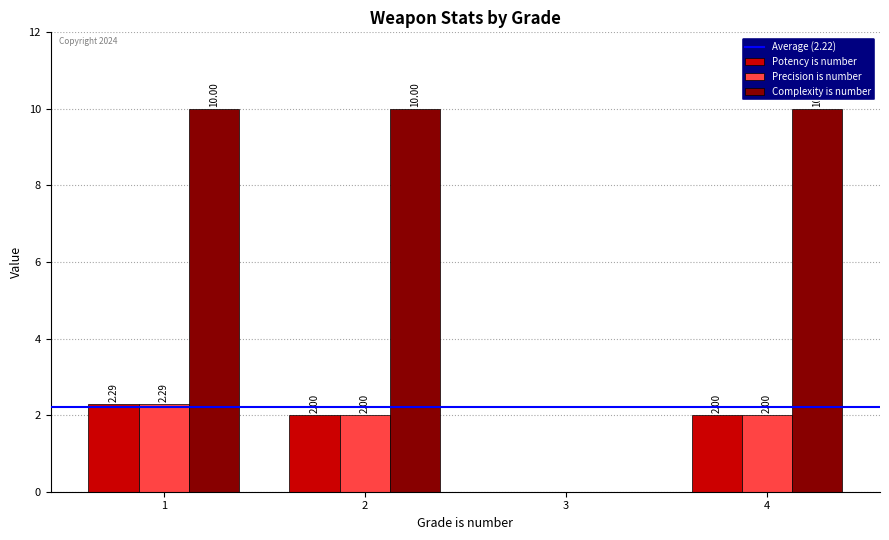

Which series has the largest total across all categories?

Complexity is number